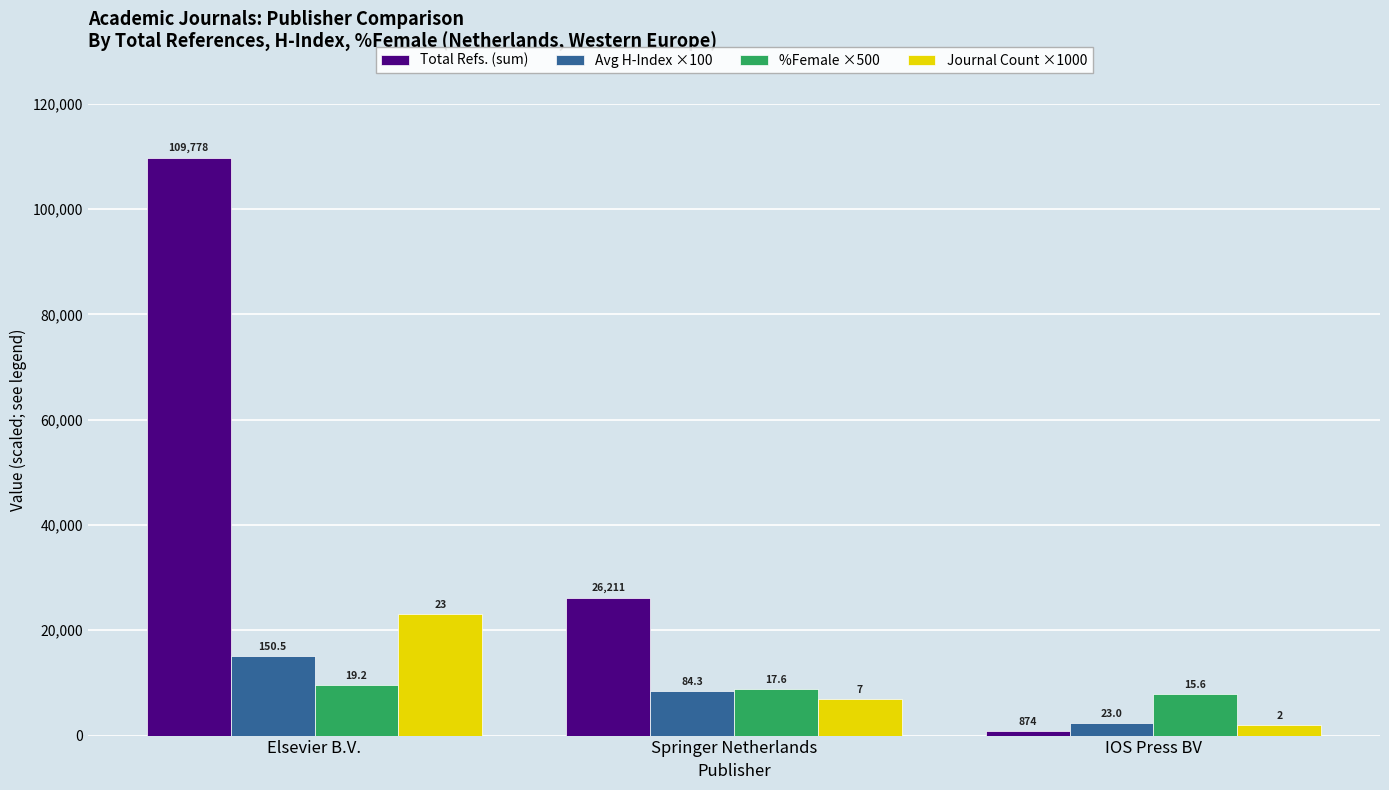

What is the smallest value displayed?

874